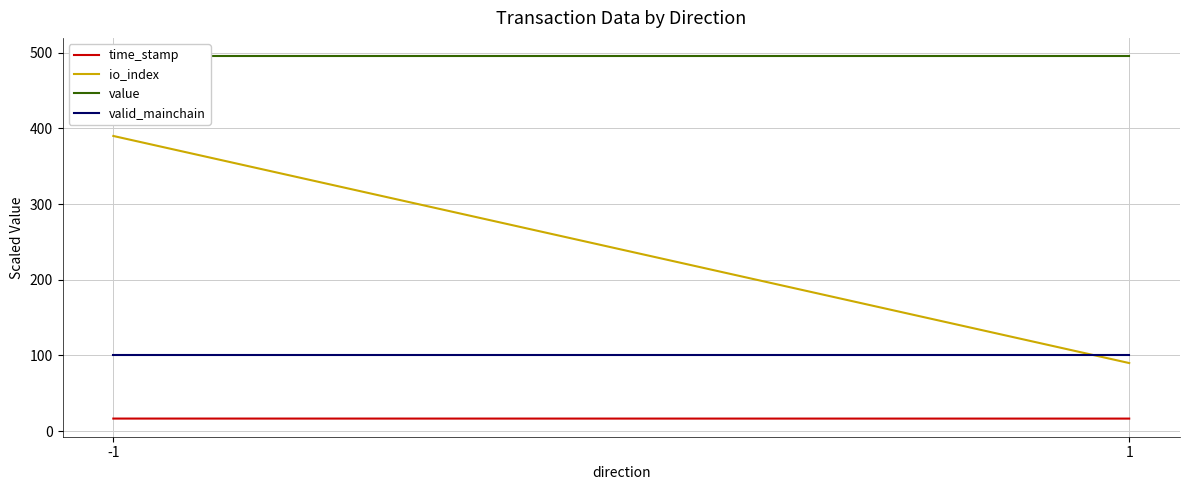

Is the value of value at -1 greater than the value of valid_mainchain at -1?

Yes